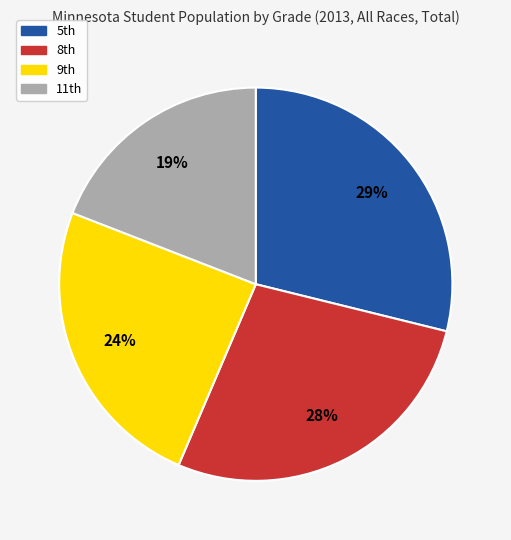

What is the smallest slice in the pie chart?

11th